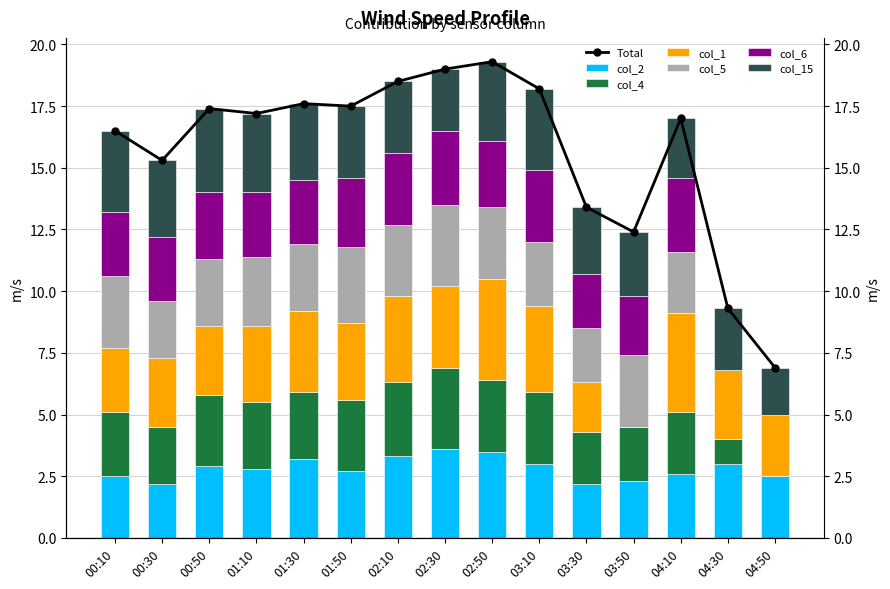

Is the value of col_2 at 01:50 greater than the value of col_5 at 04:10?

Yes